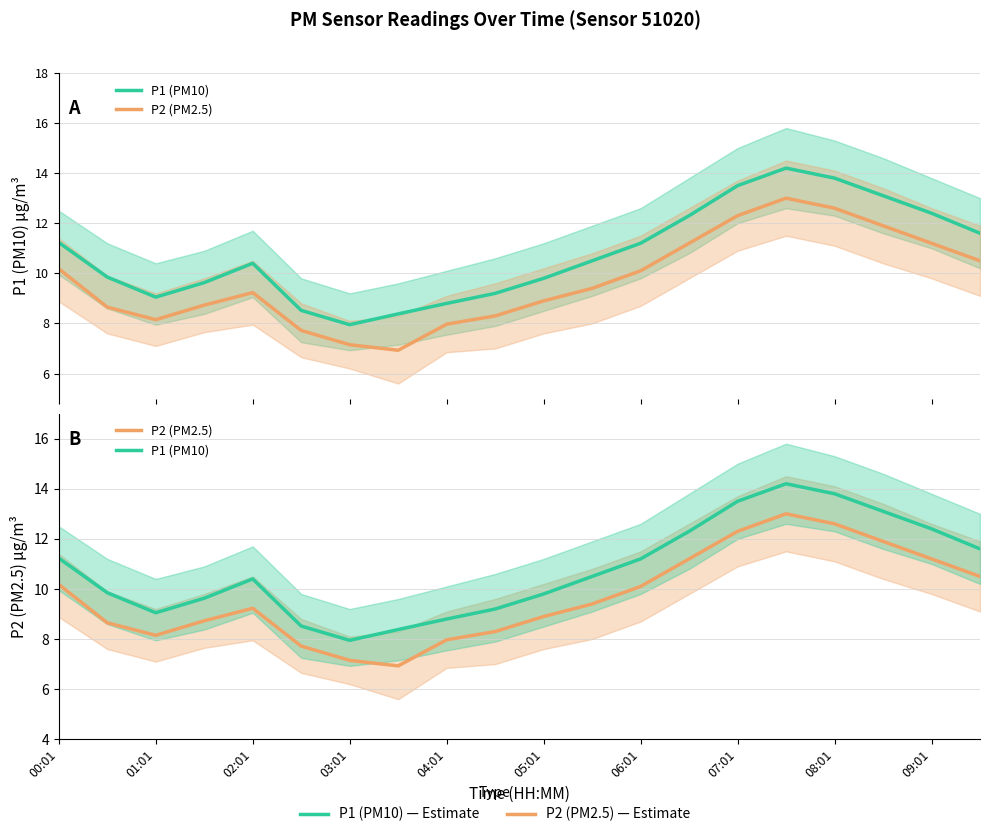

True or false: P1 (PM10) and P2 (PM2.5) cross at least once.

False